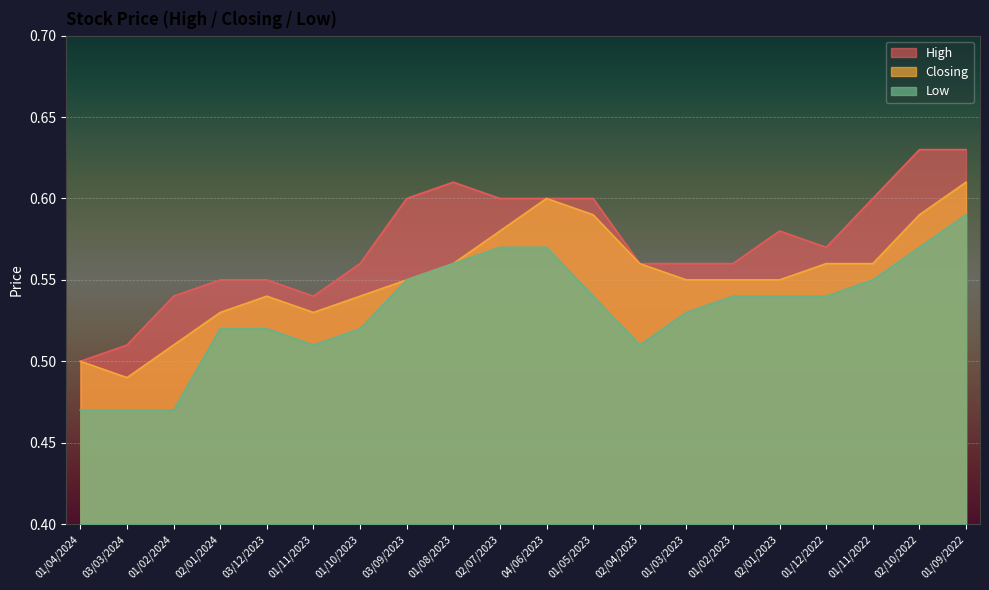

True or false: High and Closing cross at least once.

False